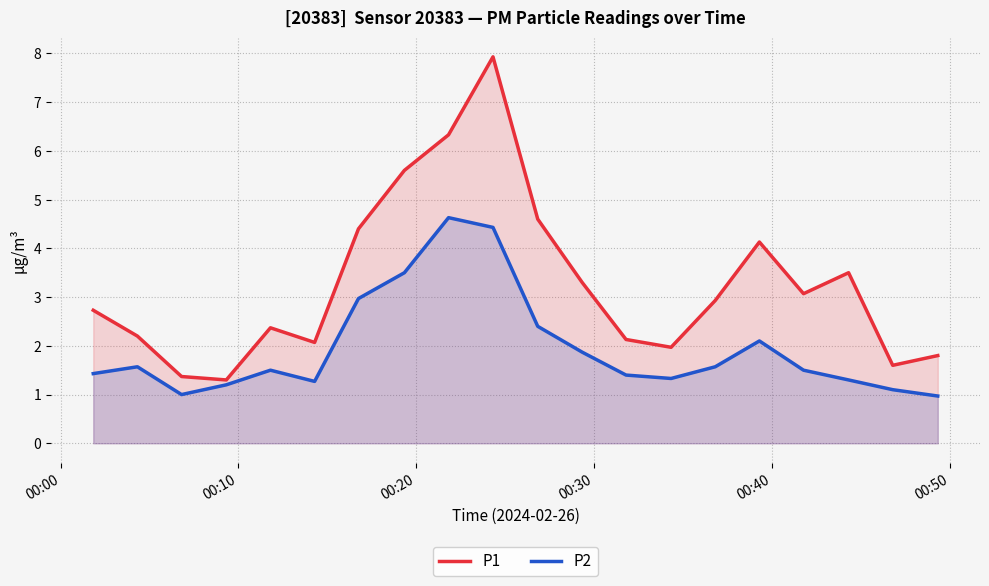

Does the chart have visible grid lines?

Yes